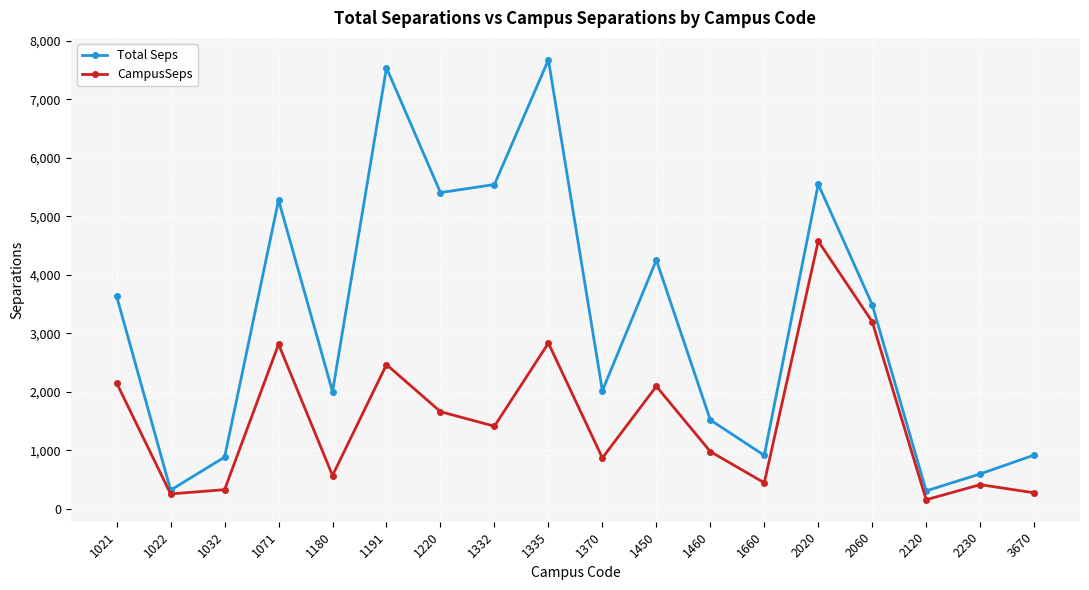

What is the approximate value of CampusSeps at 1220?

1659.2